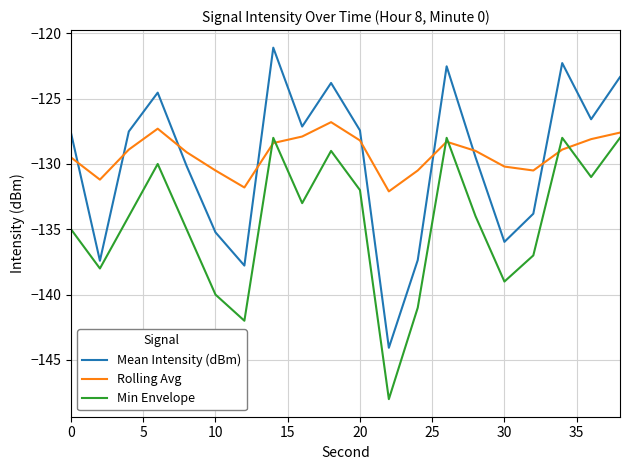

After their last crossing, which series has the higher values: Mean Intensity (dBm) or Rolling Avg?

Mean Intensity (dBm)